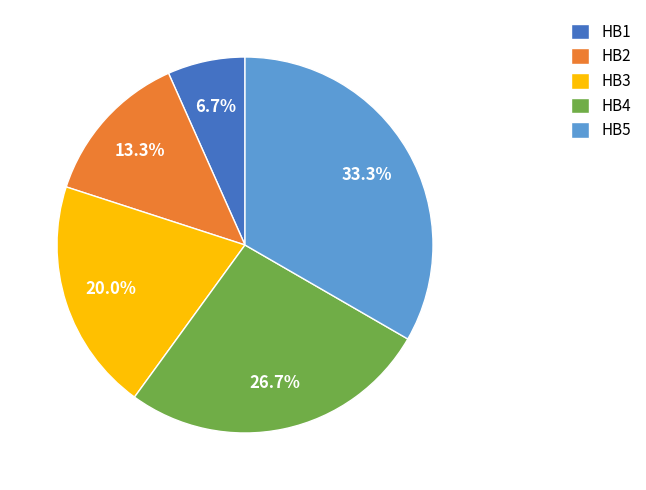

Which category has the smallest portion of the pie?

HB1